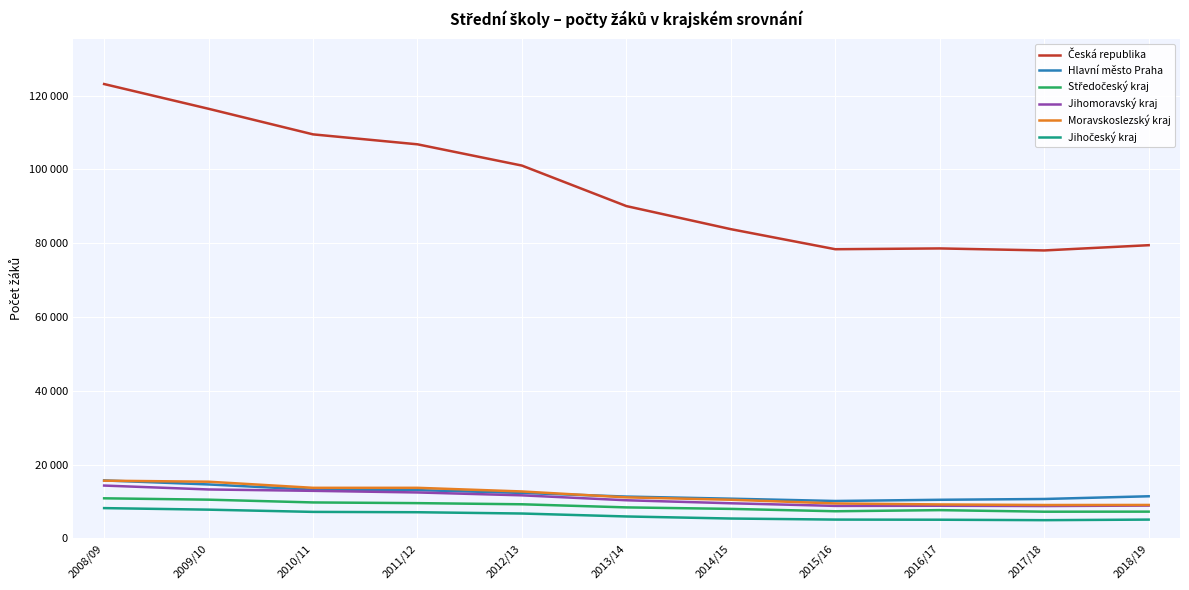

Is it true that Jihomoravský kraj equals 11687 at 2012/13?

True